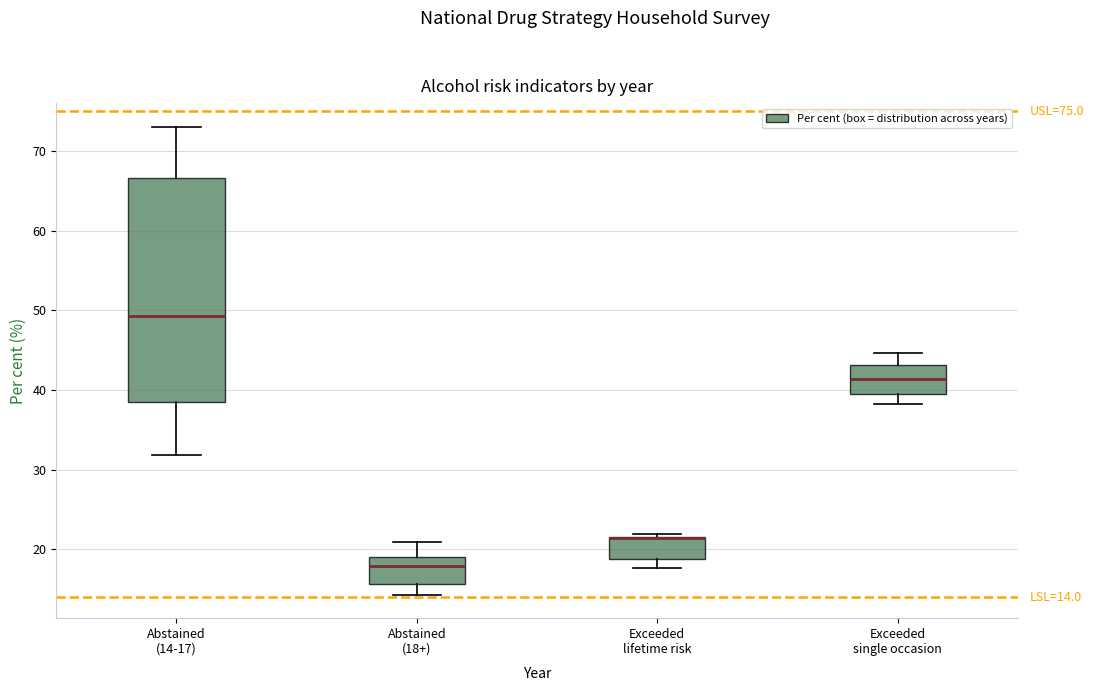

Comparing the boxes themselves (not the whiskers), which one is the tallest?

Abstained (14-17)